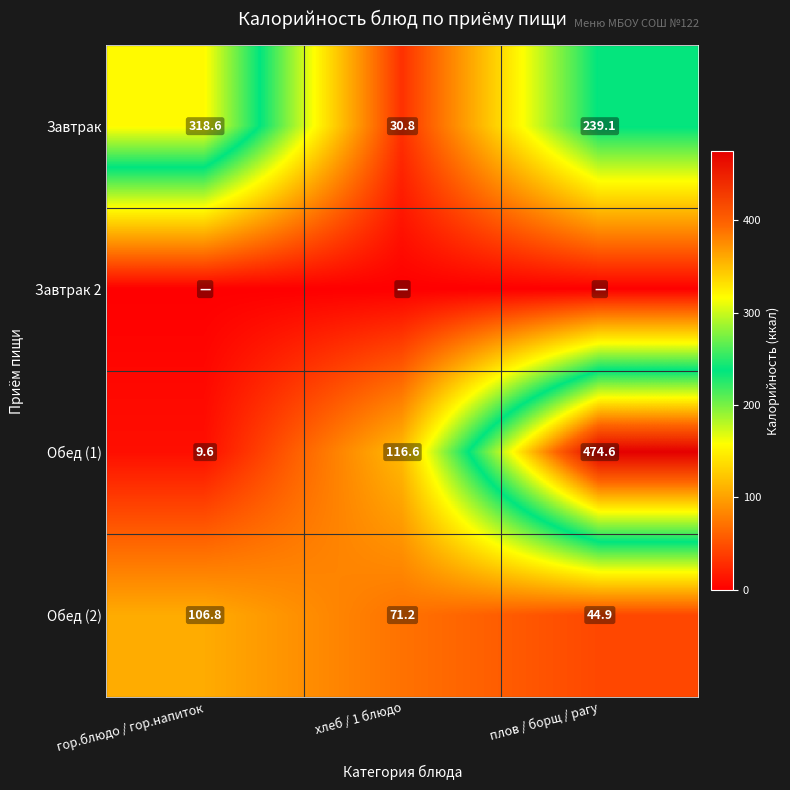

List the labels in order of Завтрак value, largest first.

гор.блюдо / гор.напиток, плов / борщ / рагу, хлеб / 1 блюдо